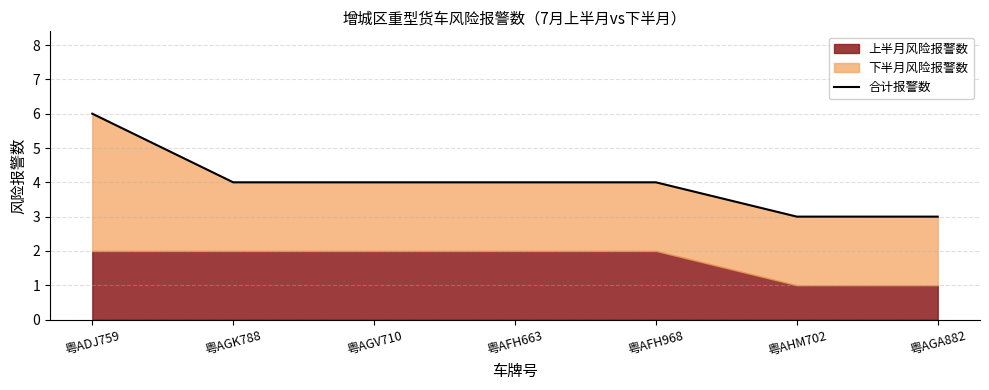

List the labels in order of value, largest first.

粤ADJ759, 粤AGK788, 粤AGV710, 粤AFH663, 粤AFH968, 粤AHM702, 粤AGA882